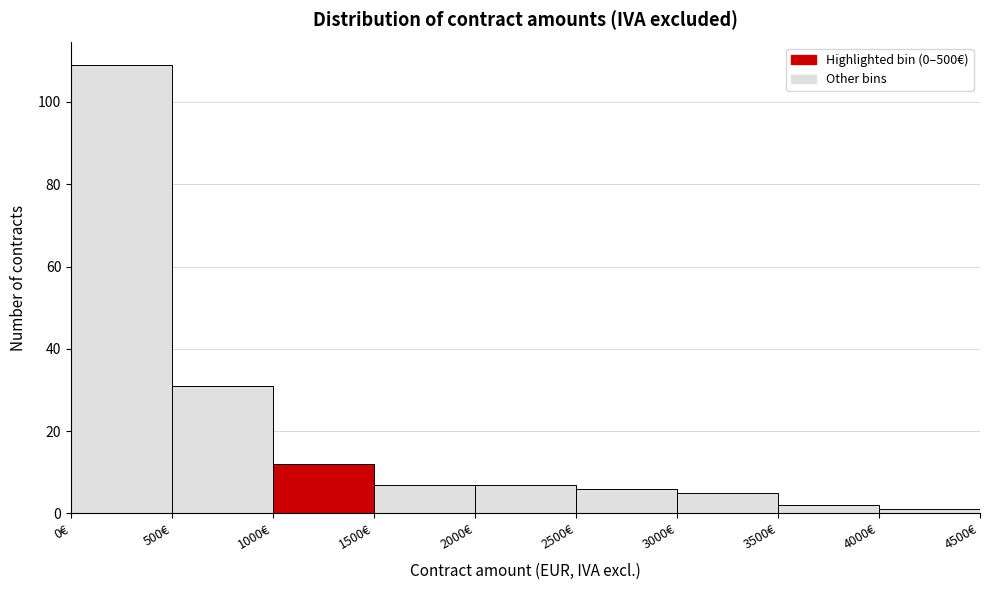

Over which range of the x-axis is the bar tallest?

0 to 500